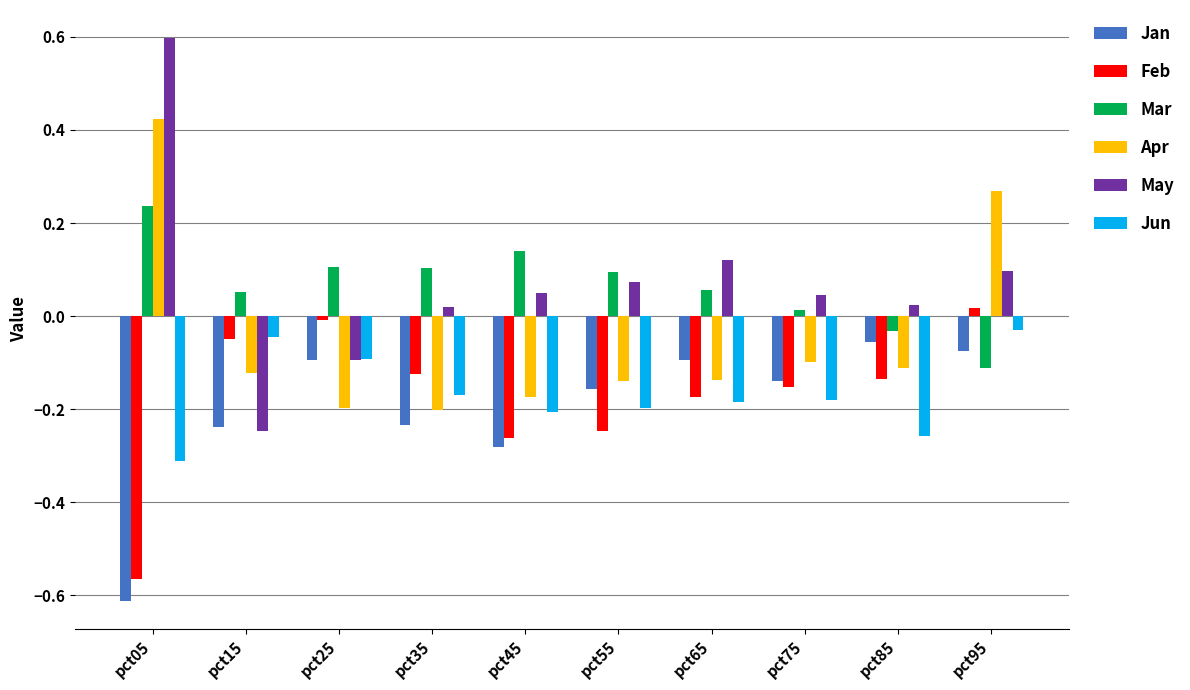

What is the greatest value displayed?

0.6